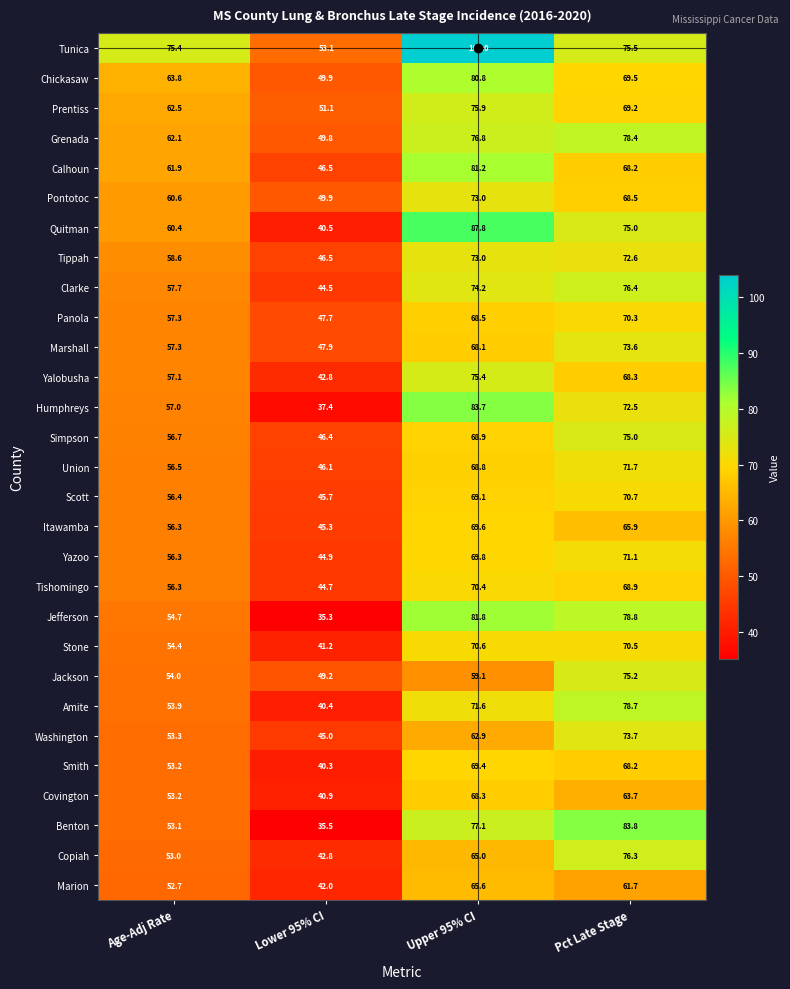

What is the difference between the highest and lowest values at Upper 95% CI?

44.9